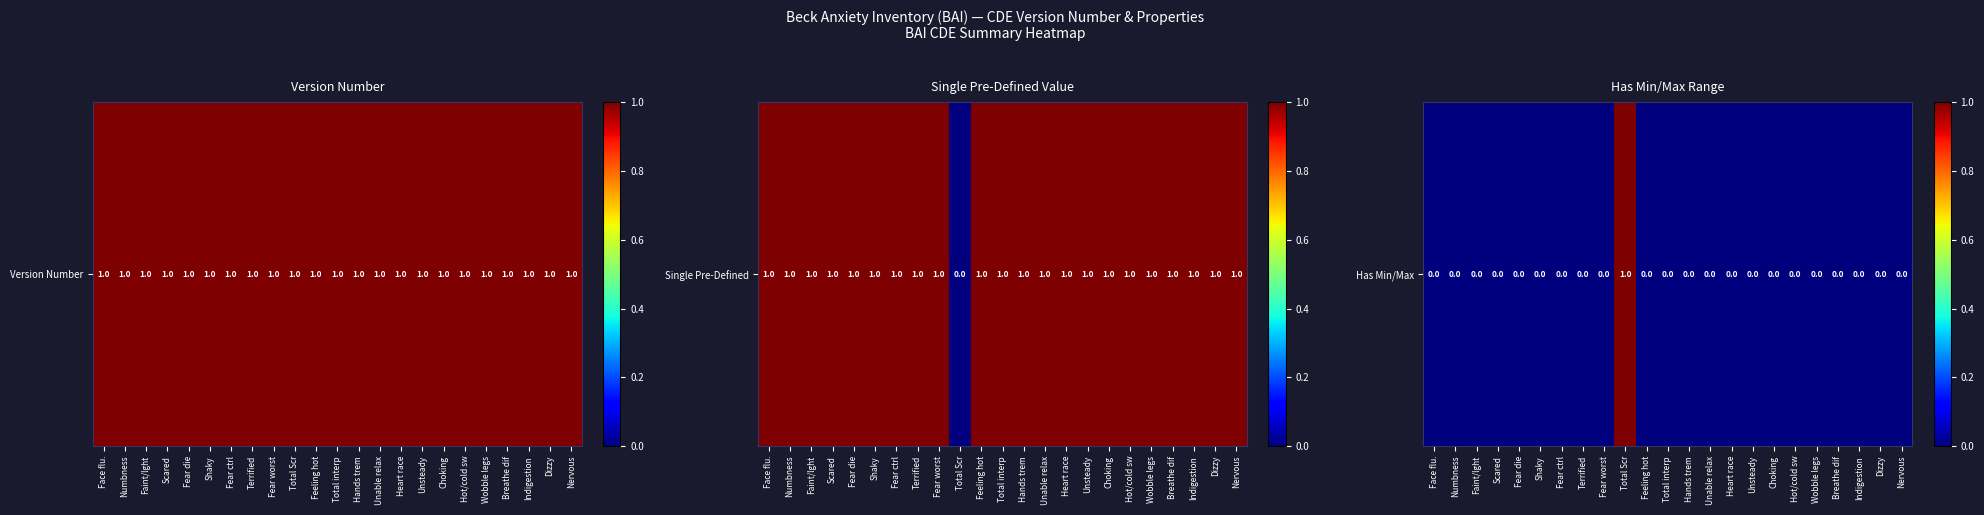

List the labels in order of value, largest first.

Total Scr, Face flu., Numbness, Faint/lght, Scared, Fear die, Shaky, Fear ctrl, Terrified, Fear worst, Feeling hot, Total interp, Hands trem, Unable relax, Heart race, Unsteady, Choking, Hot/cold sw, Wobble legs, Breathe dif, Indigestion, Dizzy, Nervous